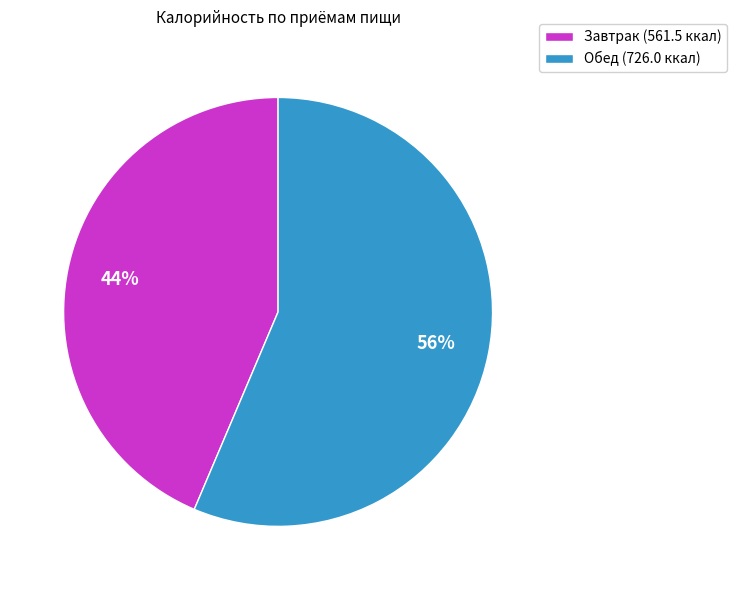

Is there any slice that represents more than half of the pie?

Yes